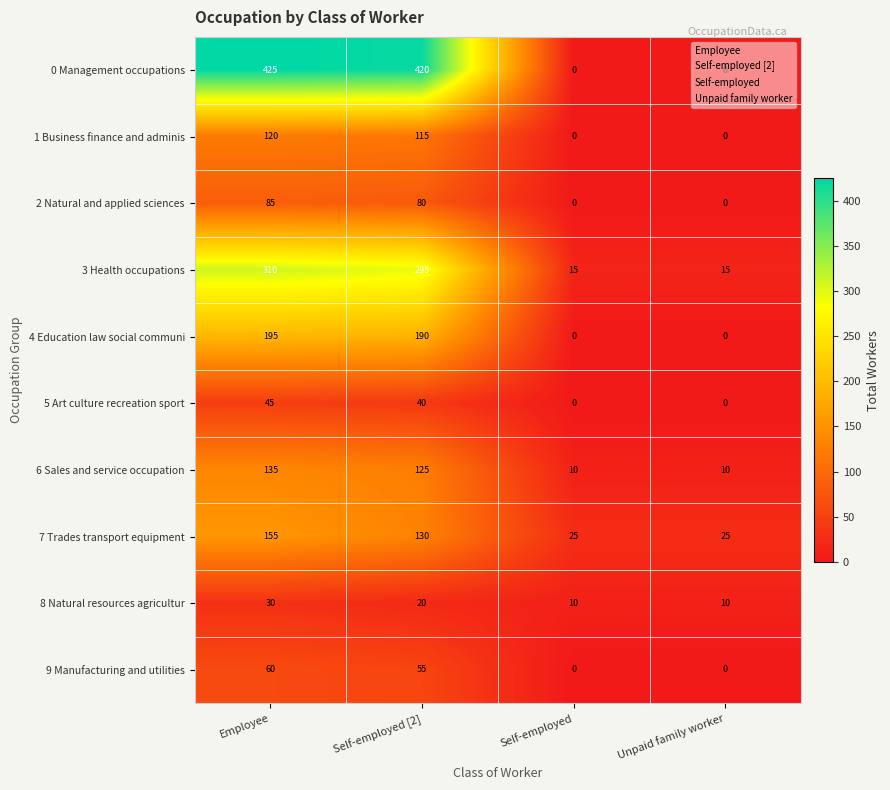

At which category does the chart reach its peak across all series?

Employee